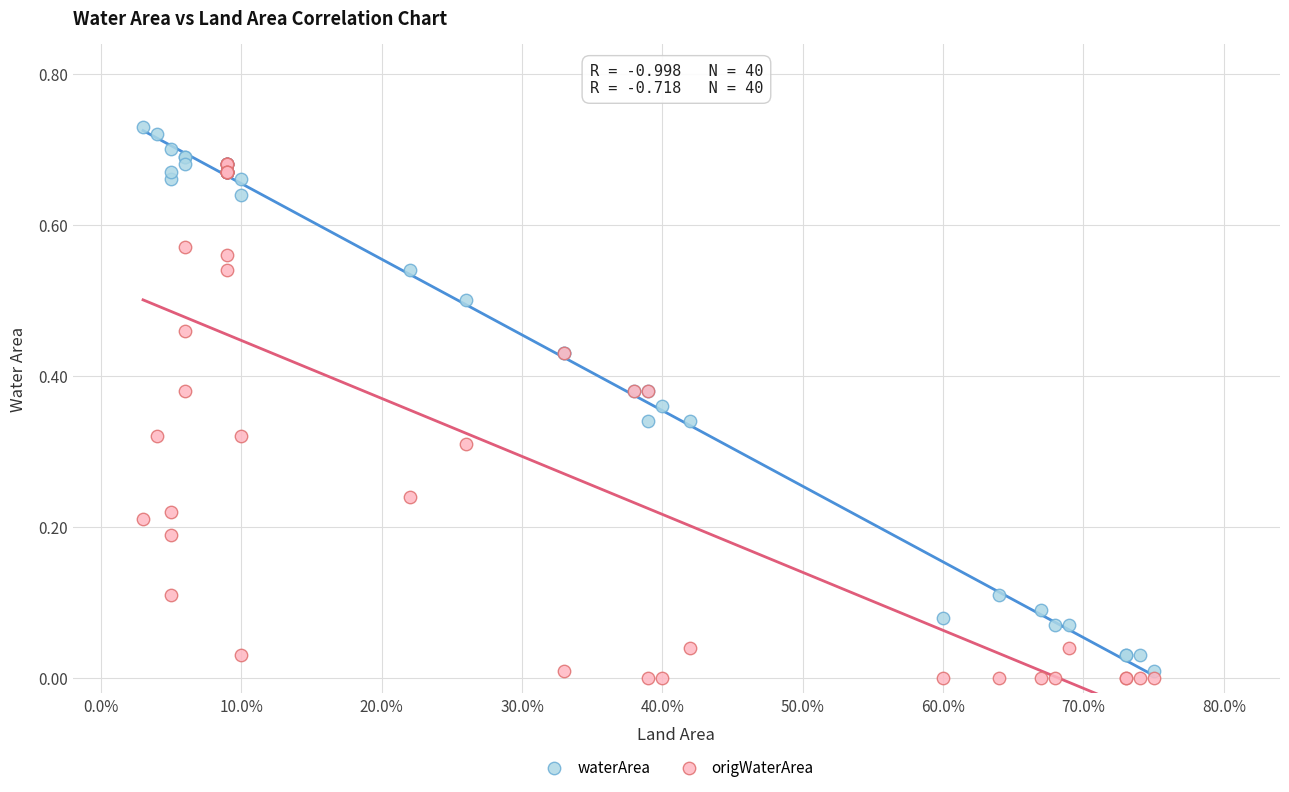

What are all the series names shown in the legend?

waterArea, origWaterArea